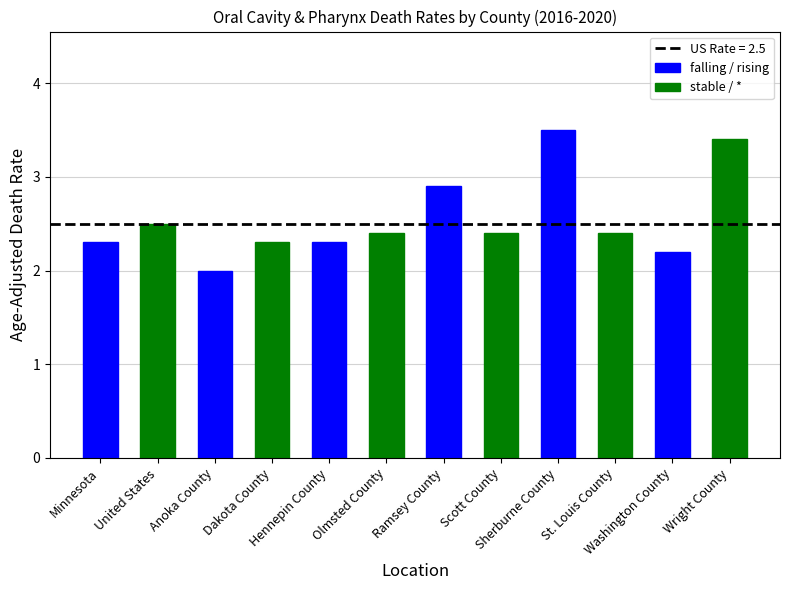

Which category has the lowest value across all series?

Anoka County